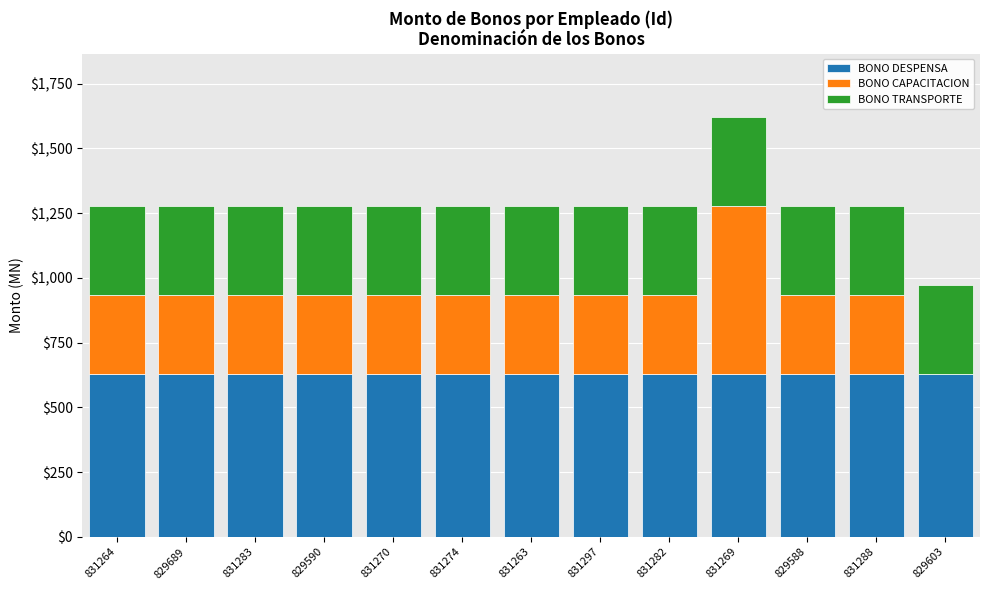

How many distinct data groups are displayed?

3